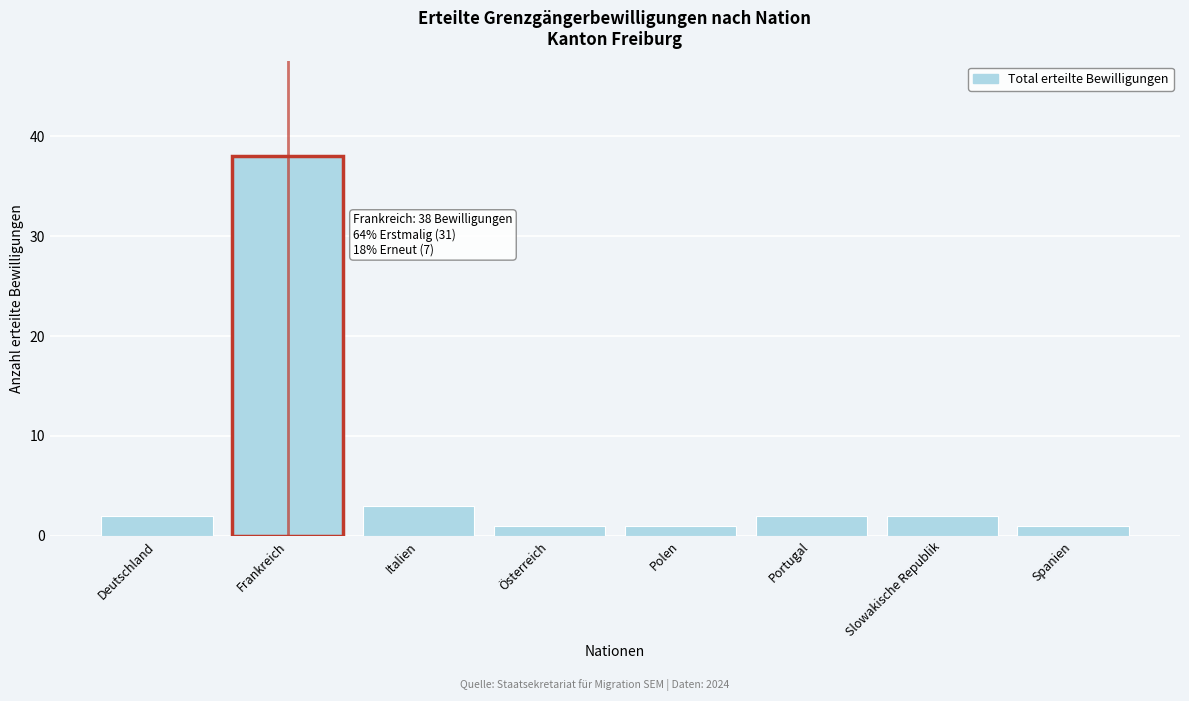

Reading right to left, list all the values displayed in this chart.

1	2	2	1	1	3	38	2